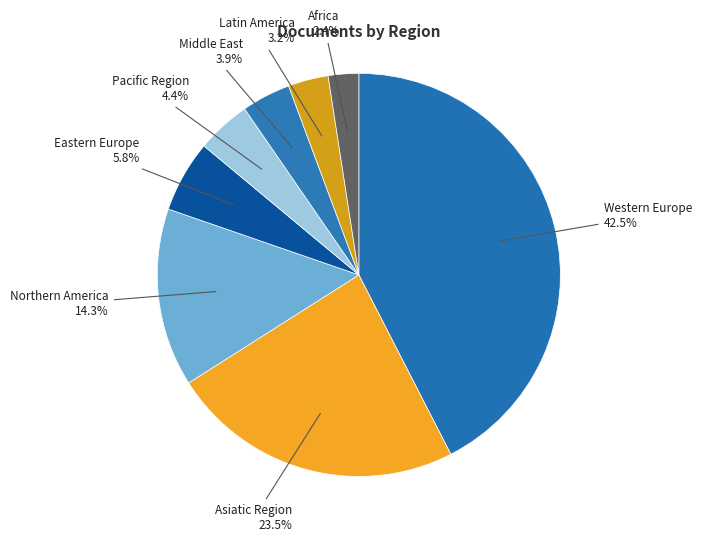

Does Asiatic Region account for over 50% of the chart?

No